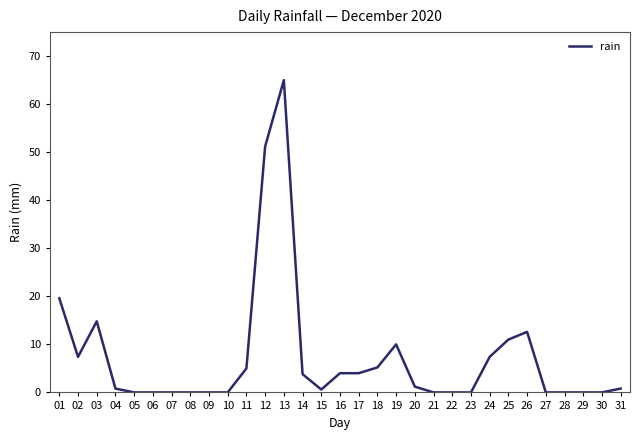

Which category has the highest value across all series?

13